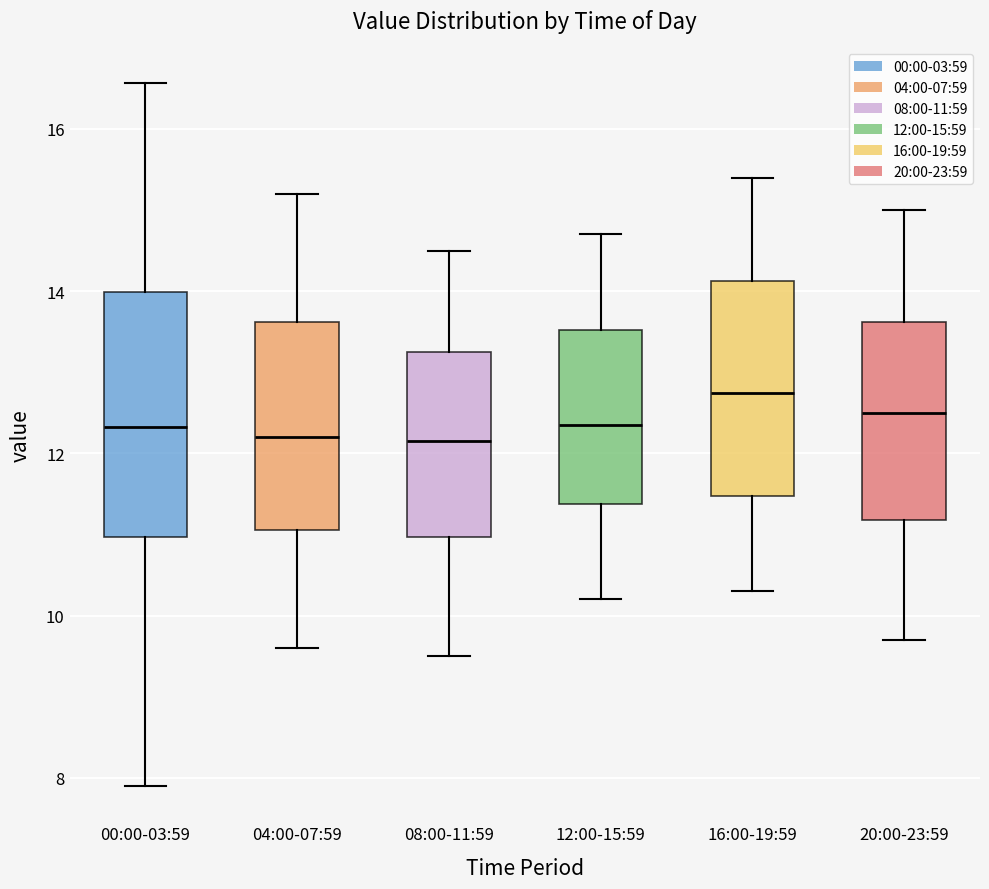

Where does the upper whisker of the box for 08:00-11:59 end on the y-axis? The values are not printed on the chart, so give them approximately, as read against the axis.

14.6